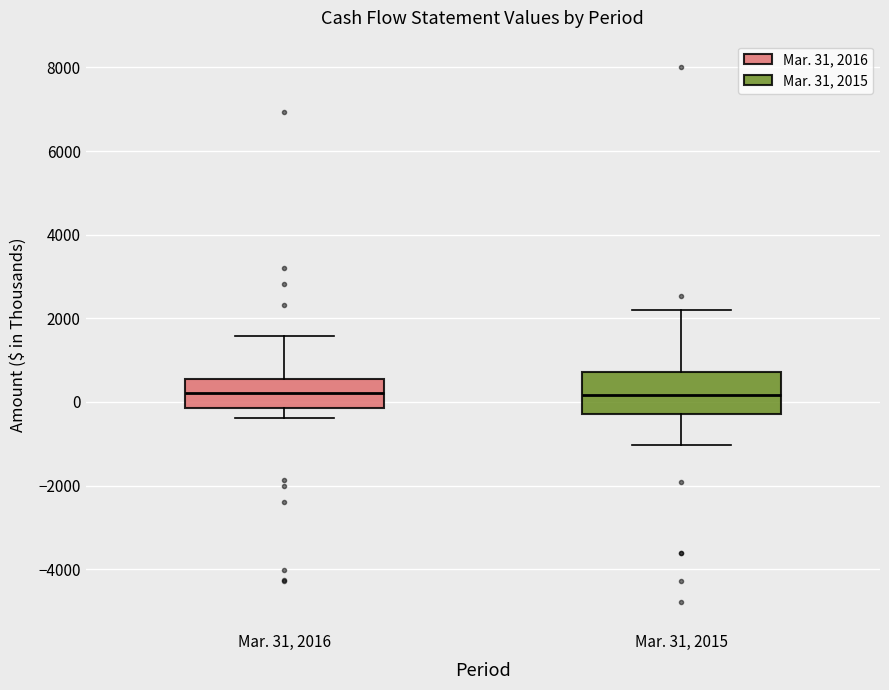

Reading left to right, transcribe this box plot: for each box, give where its median line is, the range the box spans, and where its two whiskers end, as read against the y-axis. The values are not printed on the chart, so give them approximately, as read against the axis.

Mar. 31, 2016: median 200, box -200 to 600, whiskers -400 to 1600
Mar. 31, 2015: median 200, box -200 to 800, whiskers -1000 to 2200